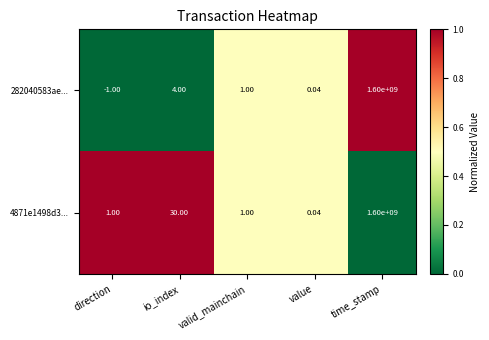

Which series changed the most between direction and time_stamp?

282040583ae...